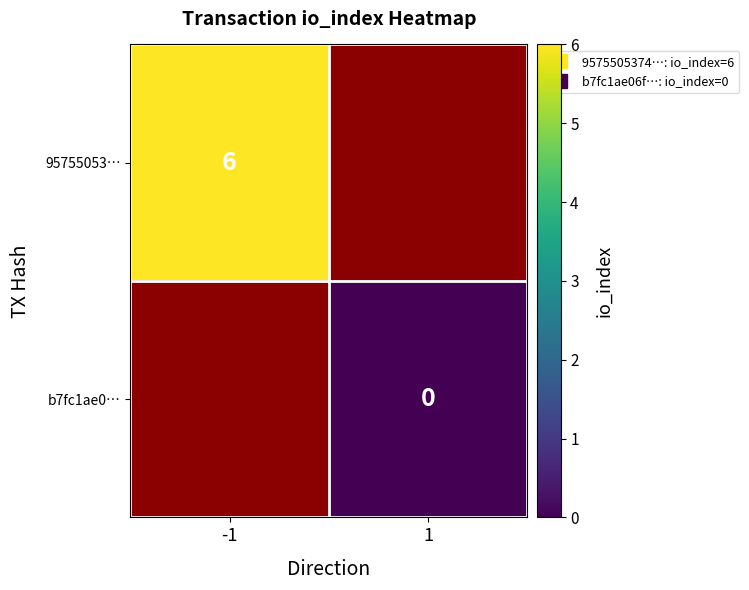

Is the value of 95755053… at 1 greater than the value of b7fc1ae0… at -1?

No